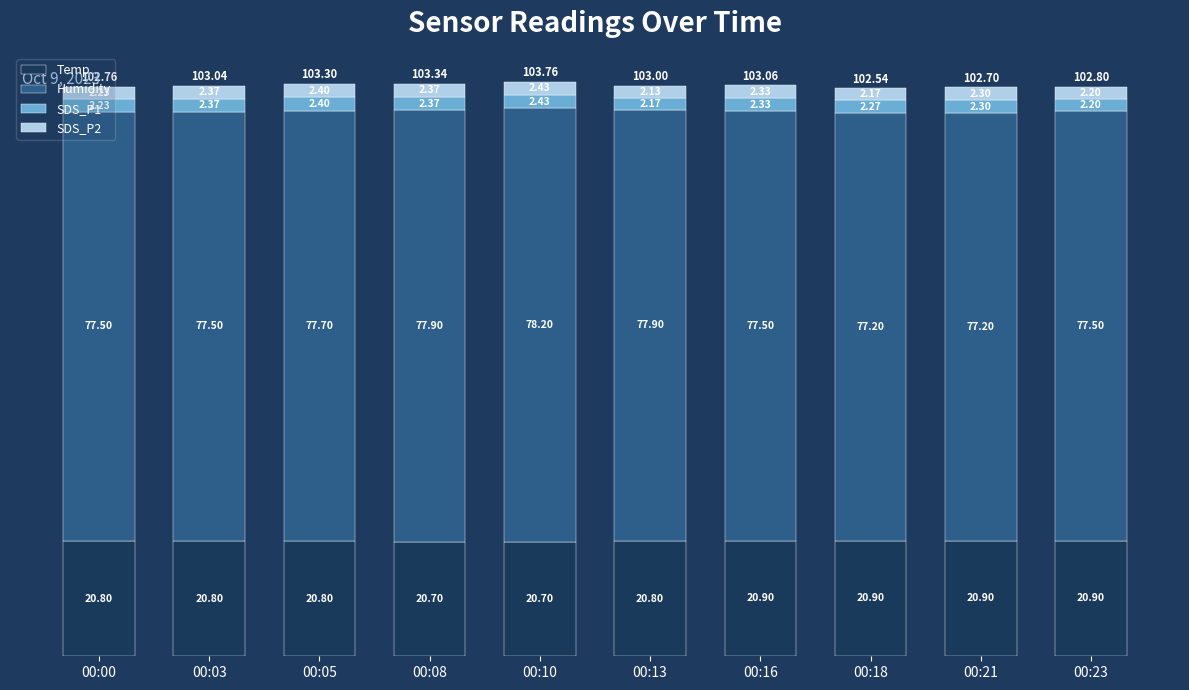

What is the total value across all series at 00:00?

102.8